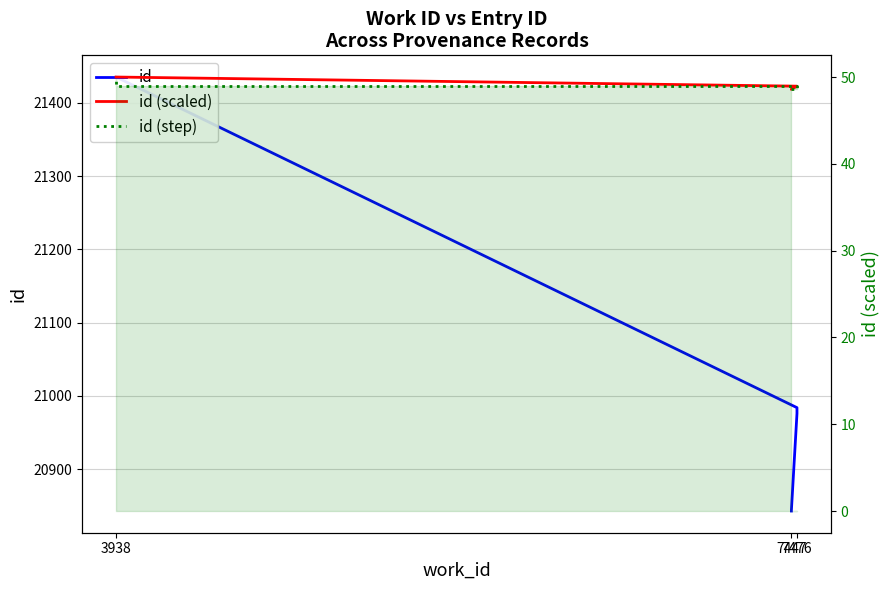

Is it true that id (scaled) equals 22.7 at 7476?

False